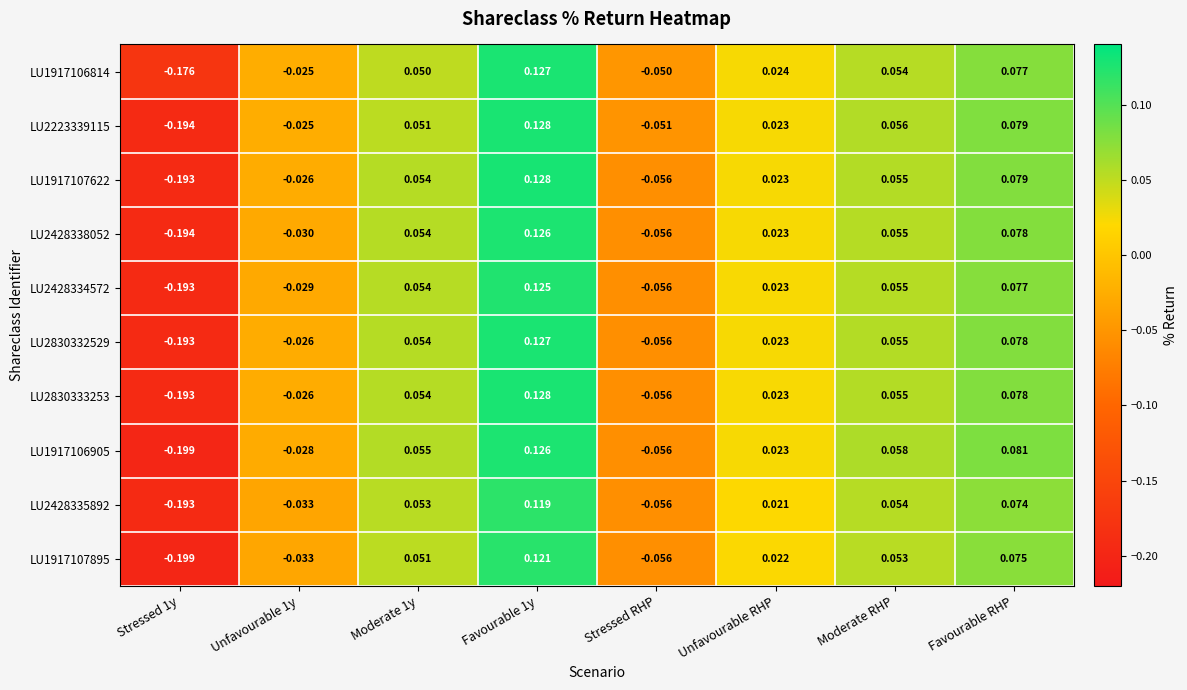

Where is LU2428335892 nearest to the value 0?

Unfavourable RHP